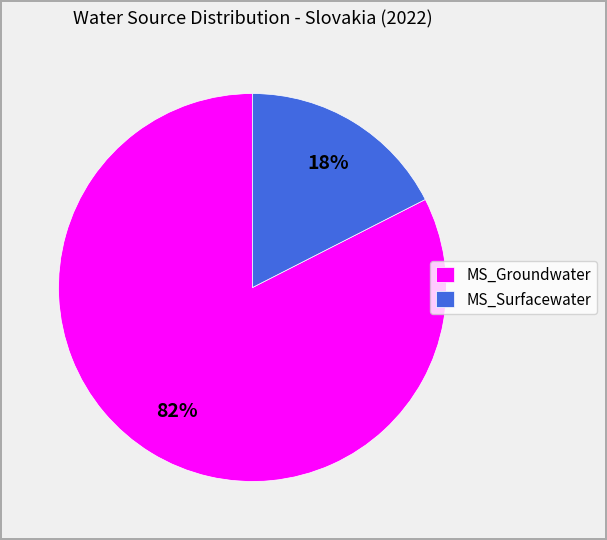

Which slice is the largest?

MS_Groundwater